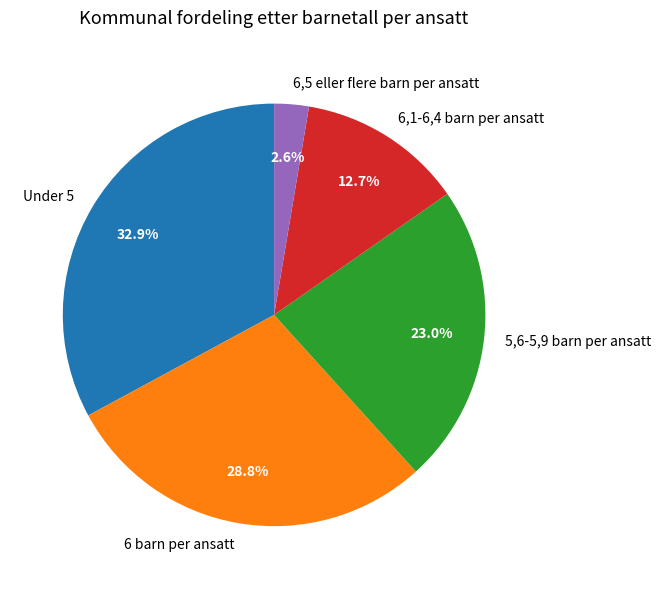

How many segments does this pie chart have?

5